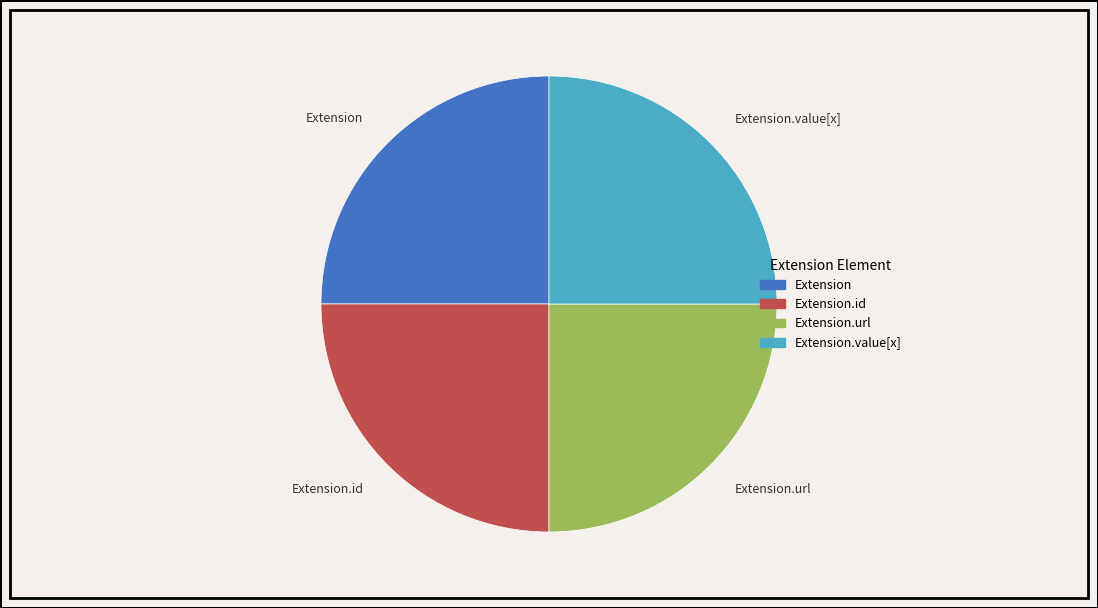

Is it true that Extension is 25% of the pie?

True